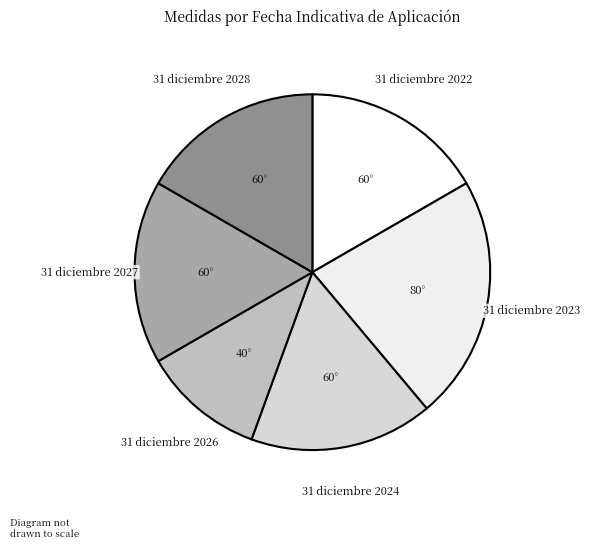

Is there any slice that represents more than half of the pie?

No